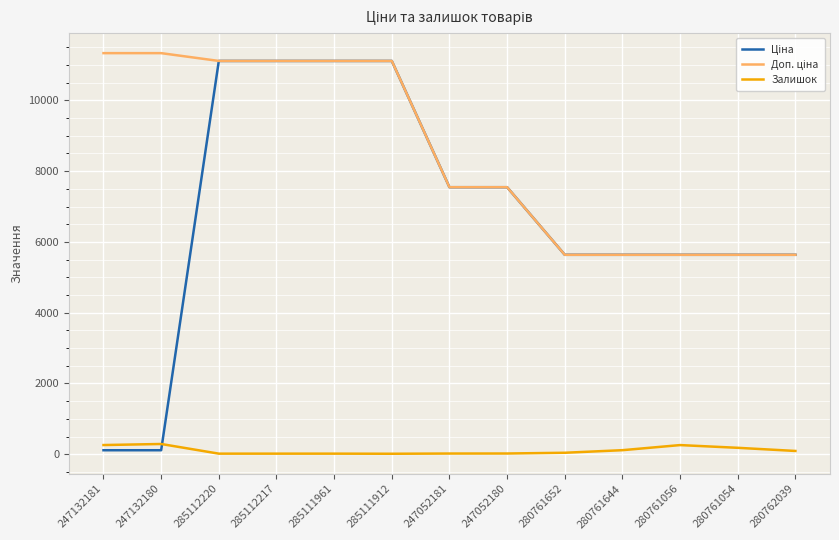

What is the maximum value for Залишок?

290.0